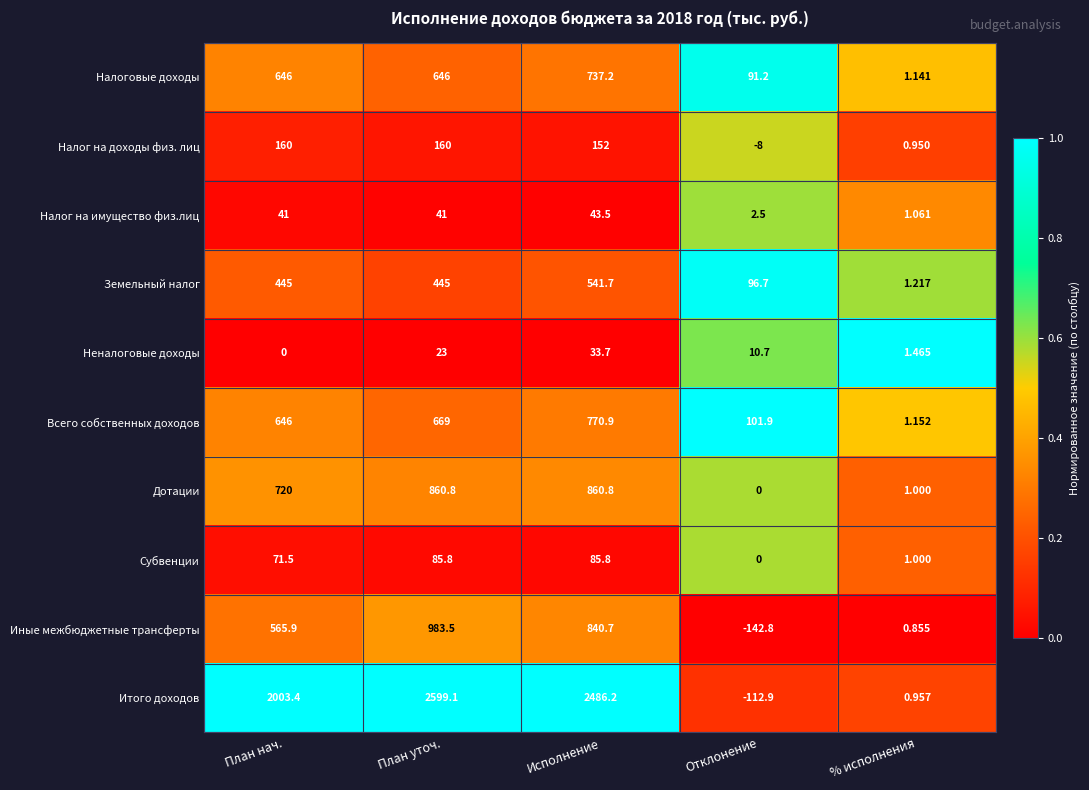

Between План нач. and Исполнение, which series saw the biggest shift?

Итого доходов